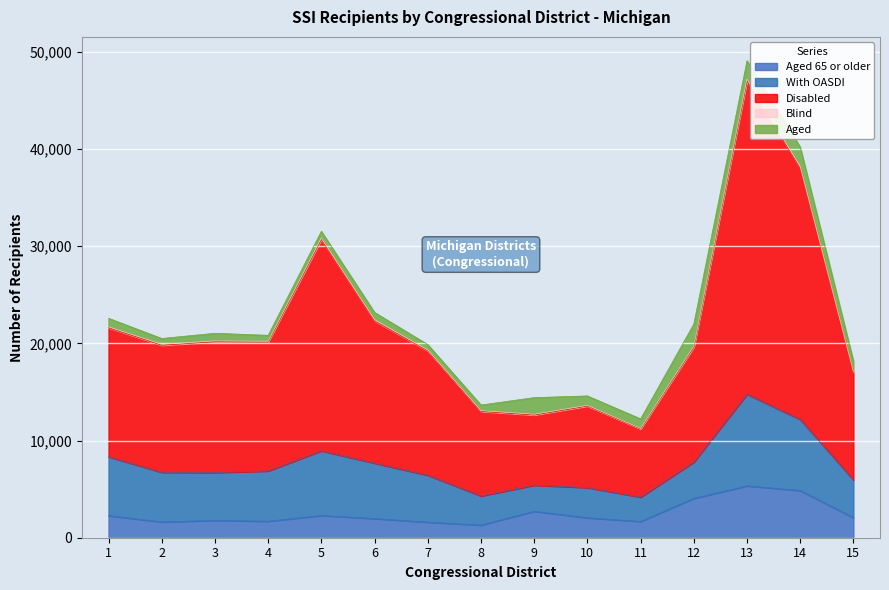

At which label does Aged 65 or older reach its minimum?

8